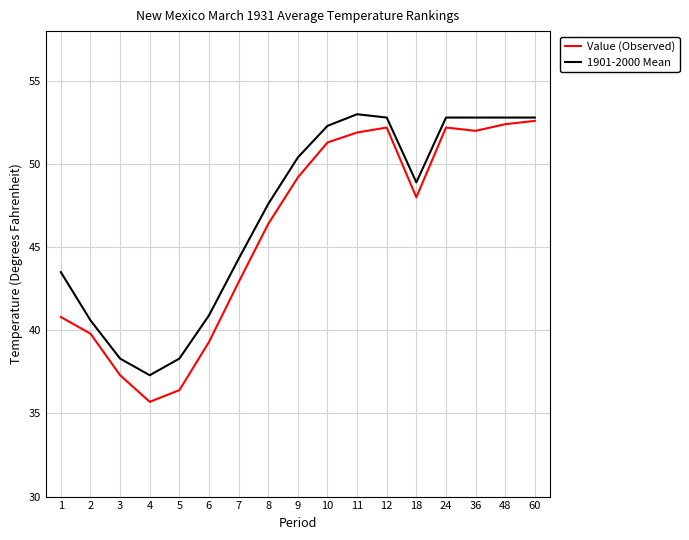

Does the chart have visible grid lines?

Yes